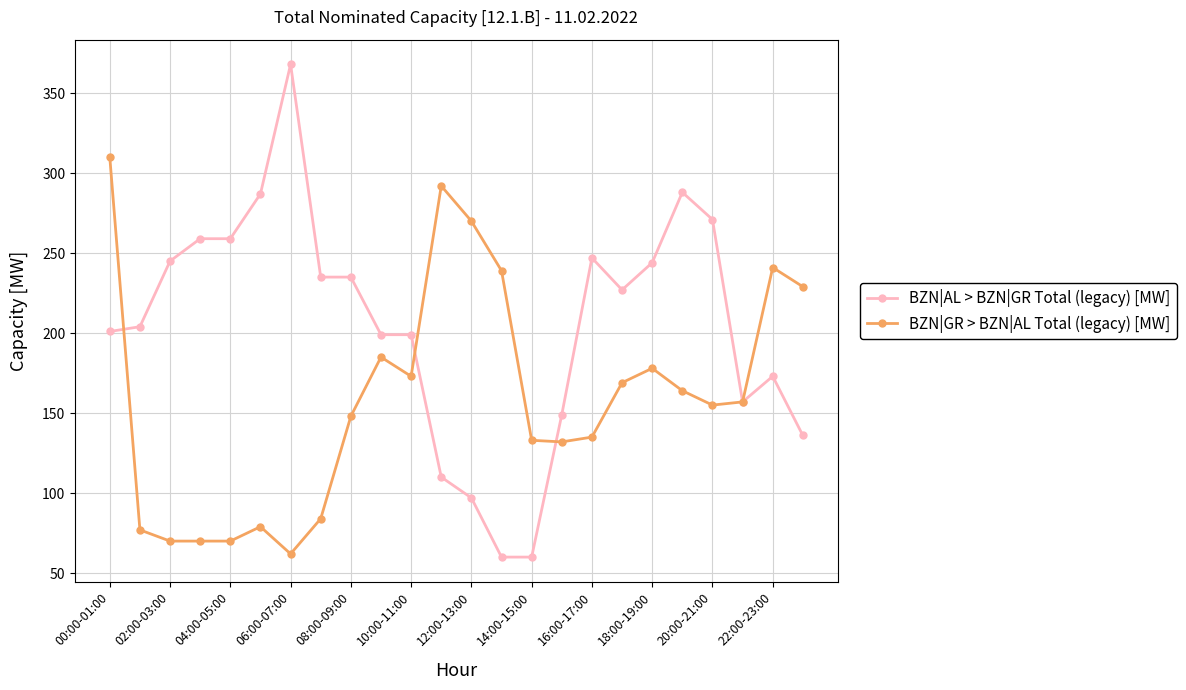

Rank the series by their average value, from lowest to highest.

BZN|GR > BZN|AL Total (legacy) [MW], BZN|AL > BZN|GR Total (legacy) [MW]